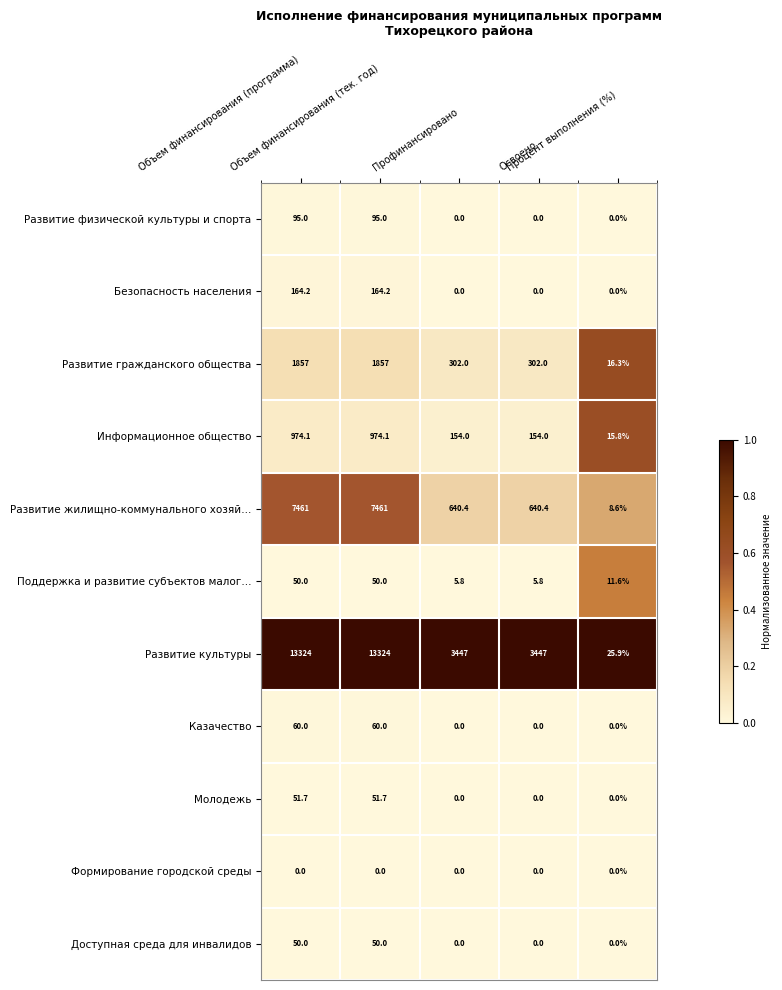

Count the Развитие физической культуры и спорта values in the range 0 to 95.

5